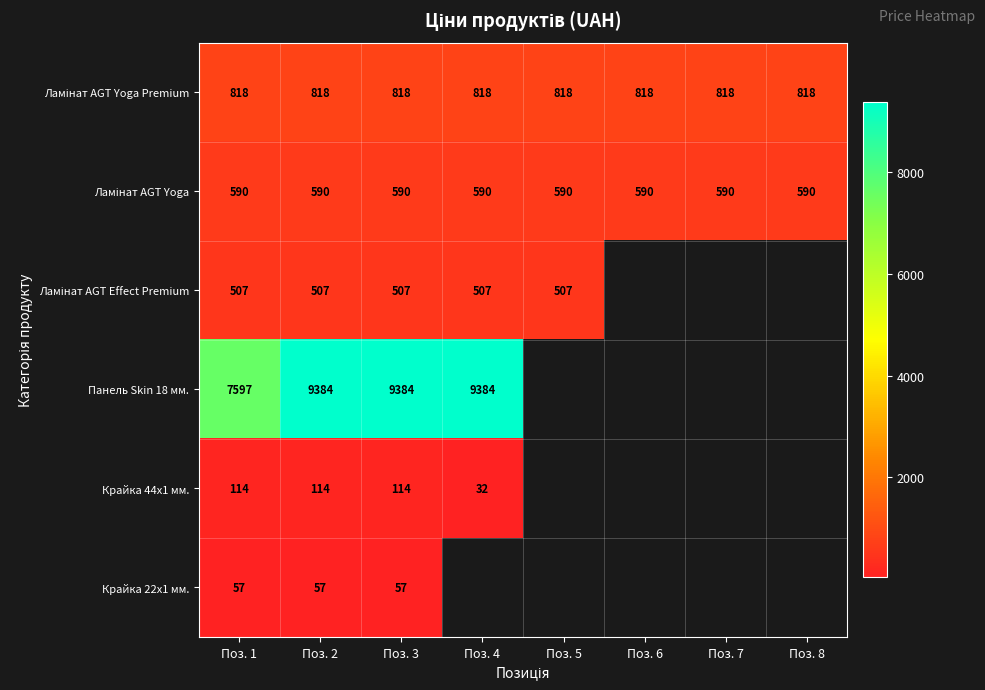

What is the maximum value shown in the chart?

9384.0